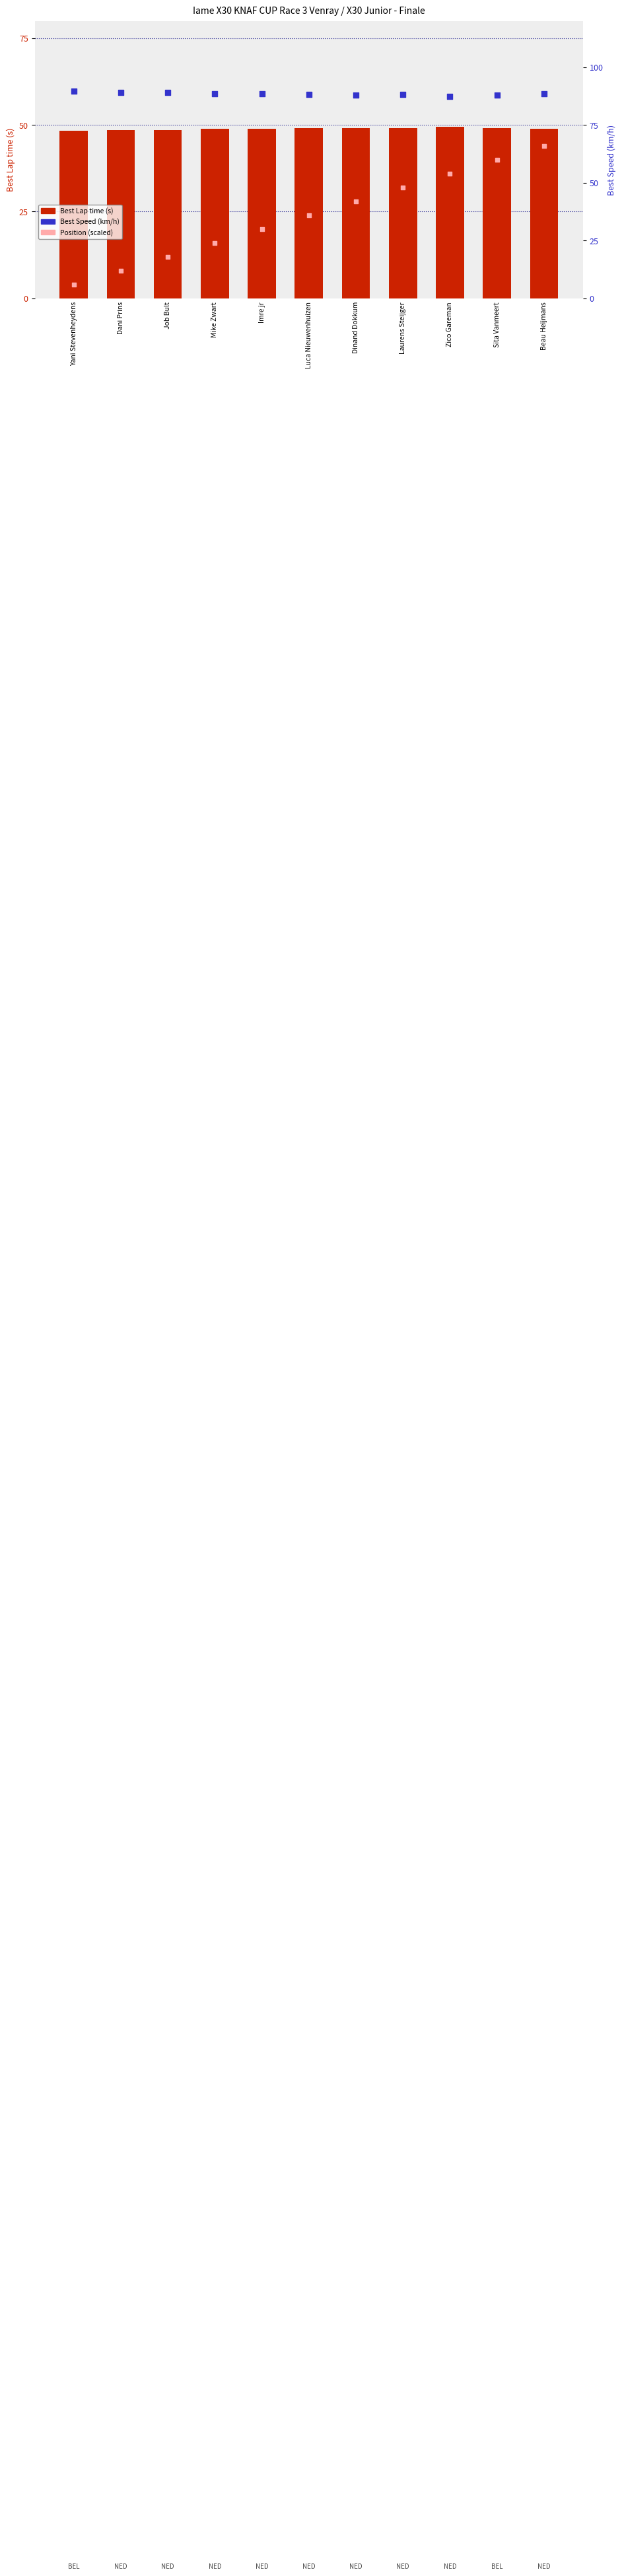

Is the value of Best Speed (km/h) at Luca Nieuwenhuizen greater than the value of Position (scaled) at Laurens Steijger?

Yes